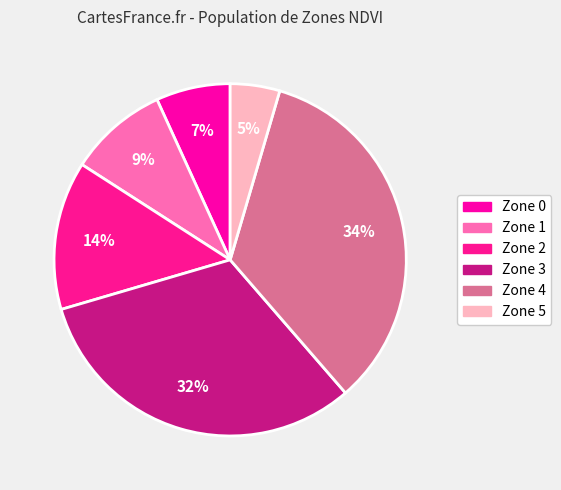

How many slices are in this pie chart?

6